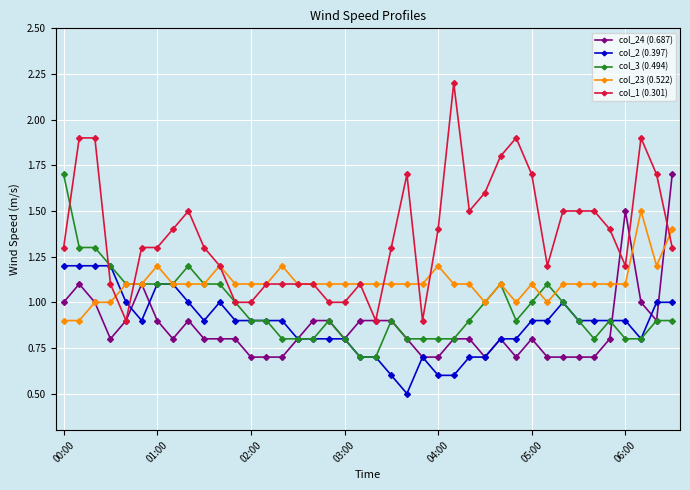

What is the maximum value shown in the chart?

2.2